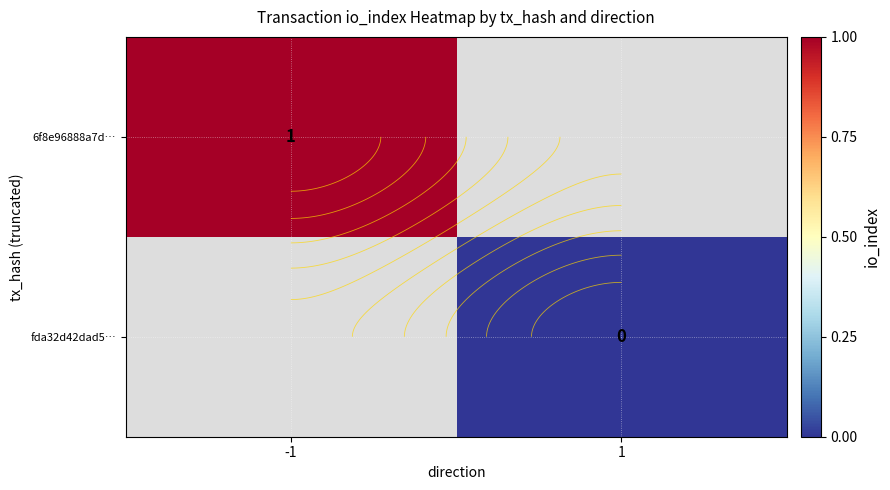

List the labels in order of 6f8e96888a7d… value, largest first.

-1, 1